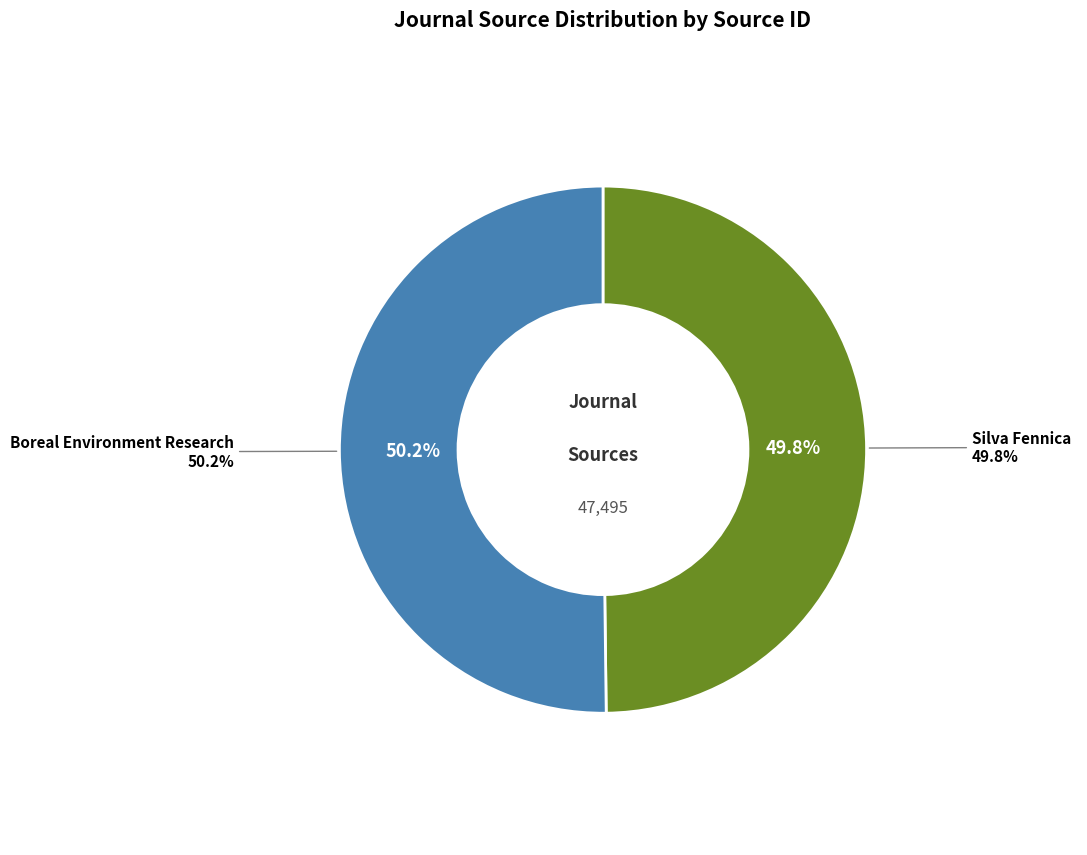

The Silva Fennica slice represents 50% of the pie. True or false?

True